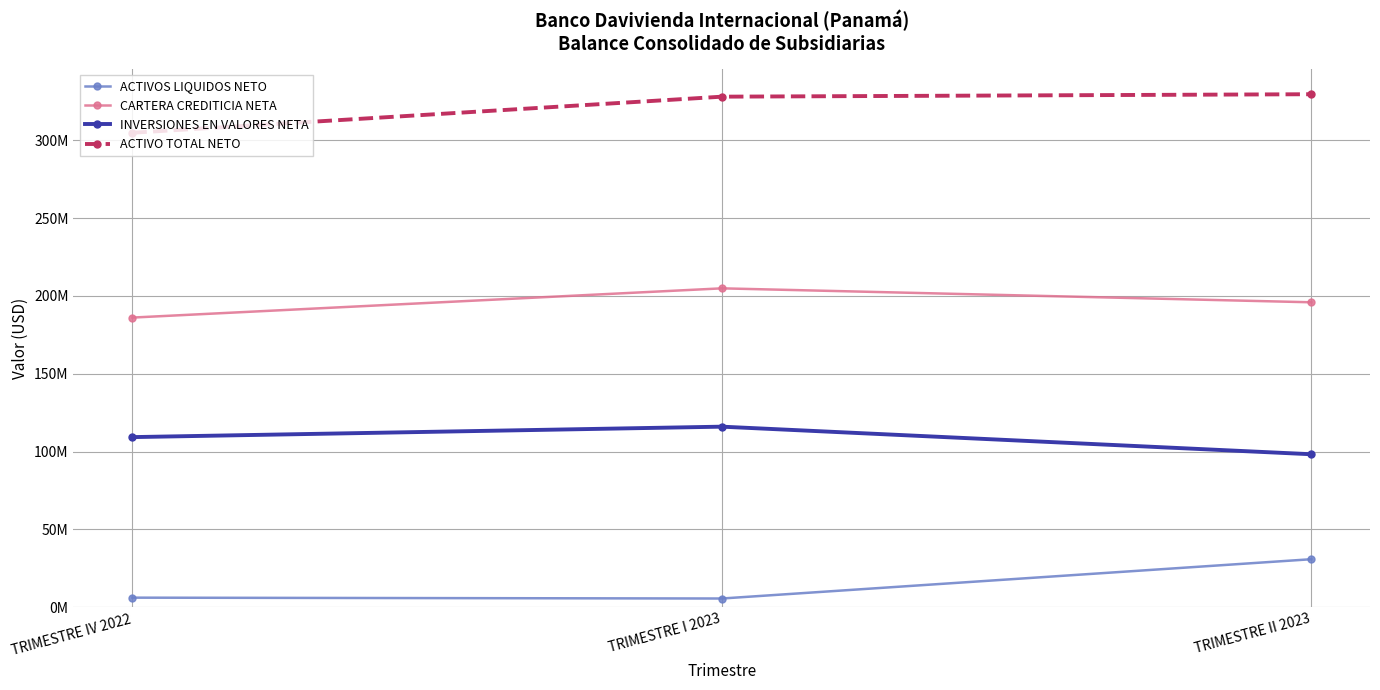

What is the difference between the highest and lowest values at TRIMESTRE I 2023?

322436586.4